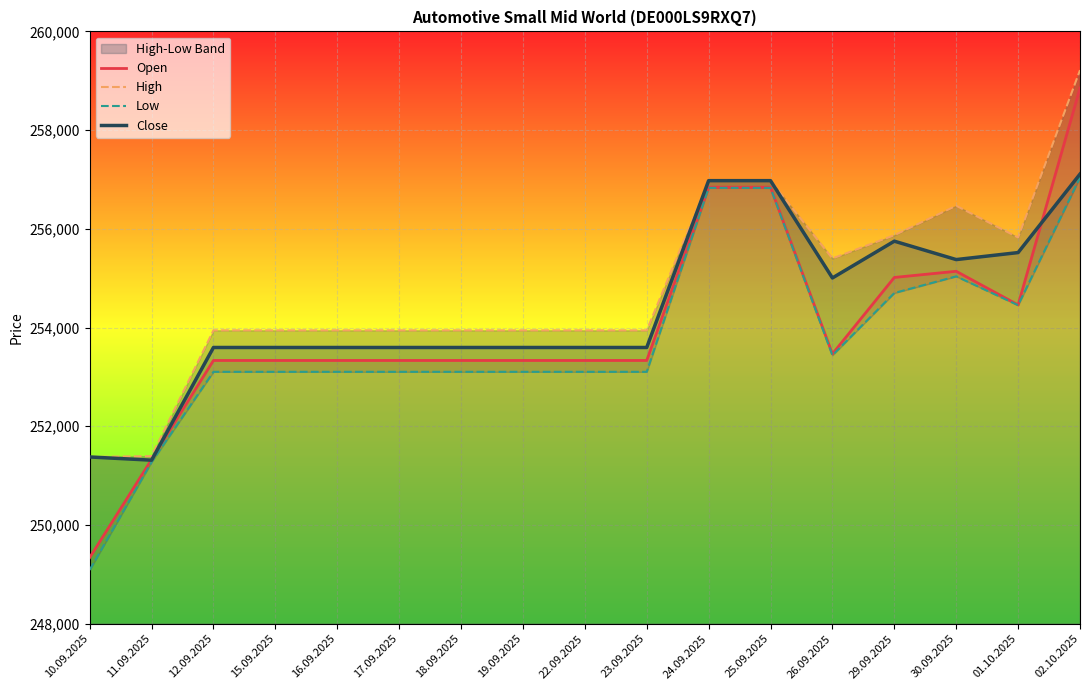

What is the label of the 7th point from the right?

24.09.2025